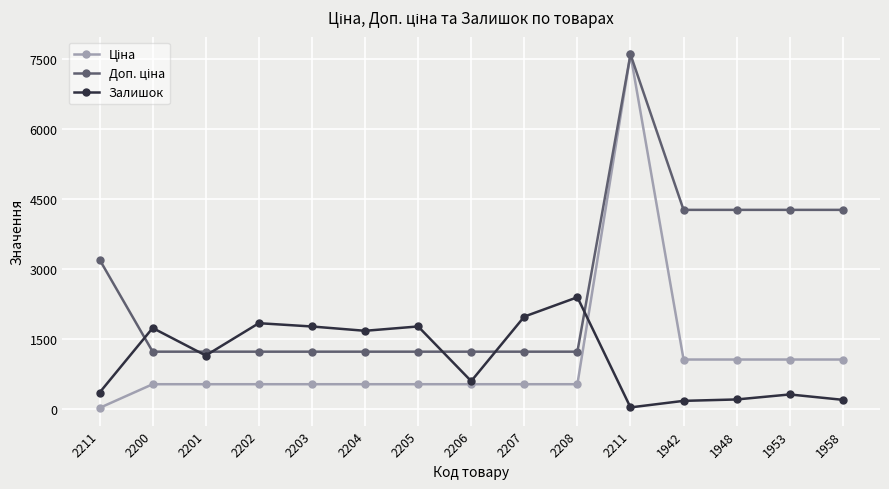

Is it true that Доп. ціна equals 2132.5 at 2204?

False